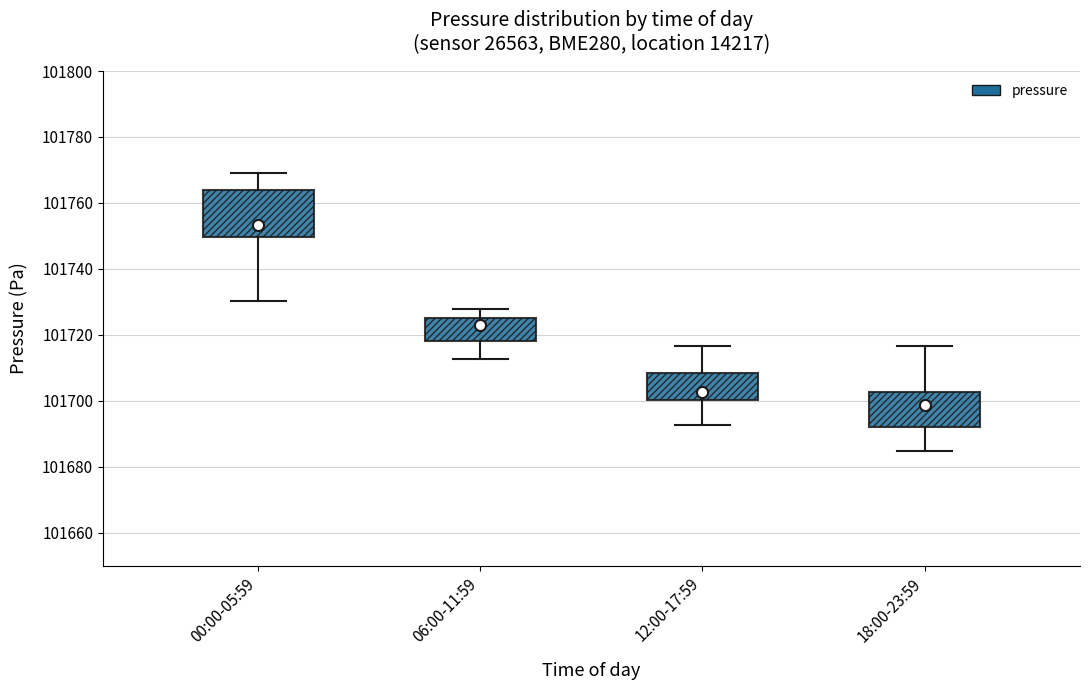

Where is the upper edge of the box for 00:00-05:59 on the y-axis? The values are not printed on the chart, so give them approximately, as read against the axis.

101764